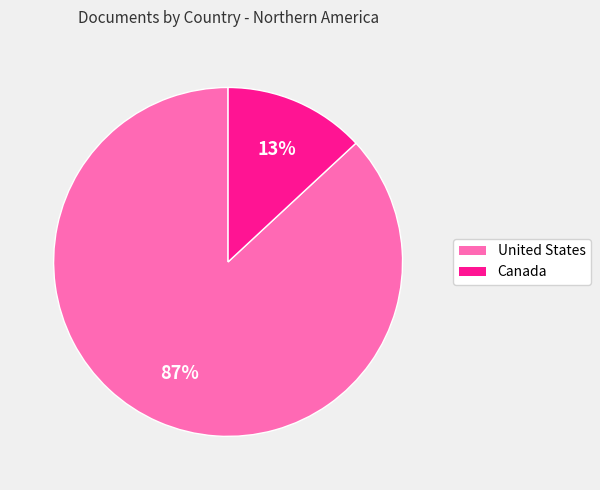

To the nearest percent, what percentage of the pie is United States?

87%